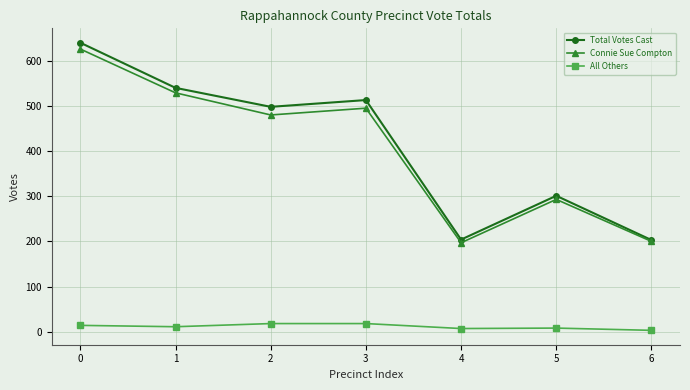

Which series has the largest range (max minus min)?

Total Votes Cast